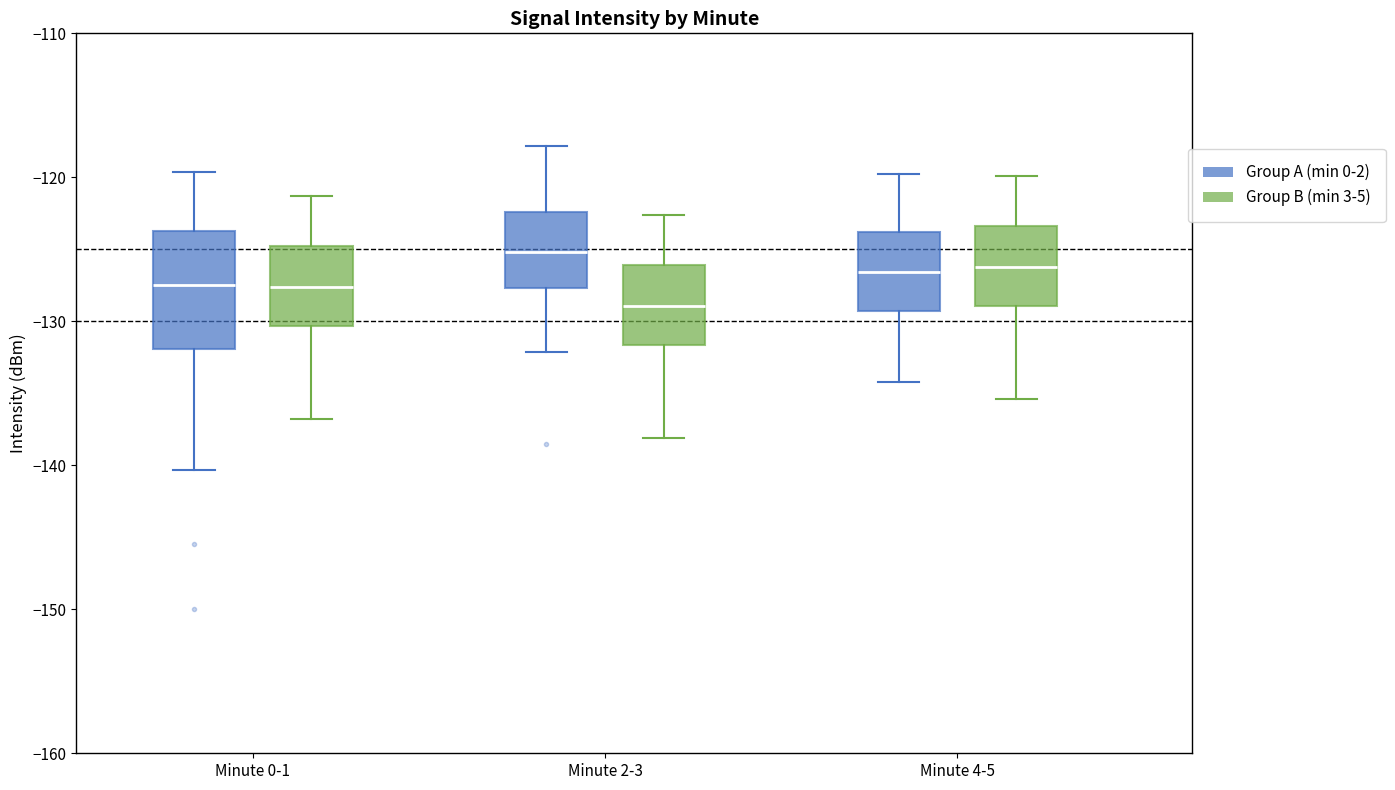

Where does the upper whisker of the box for Minute 4-5 (Group B (min 3-5)) end on the y-axis? The values are not printed on the chart, so give them approximately, as read against the axis.

-120